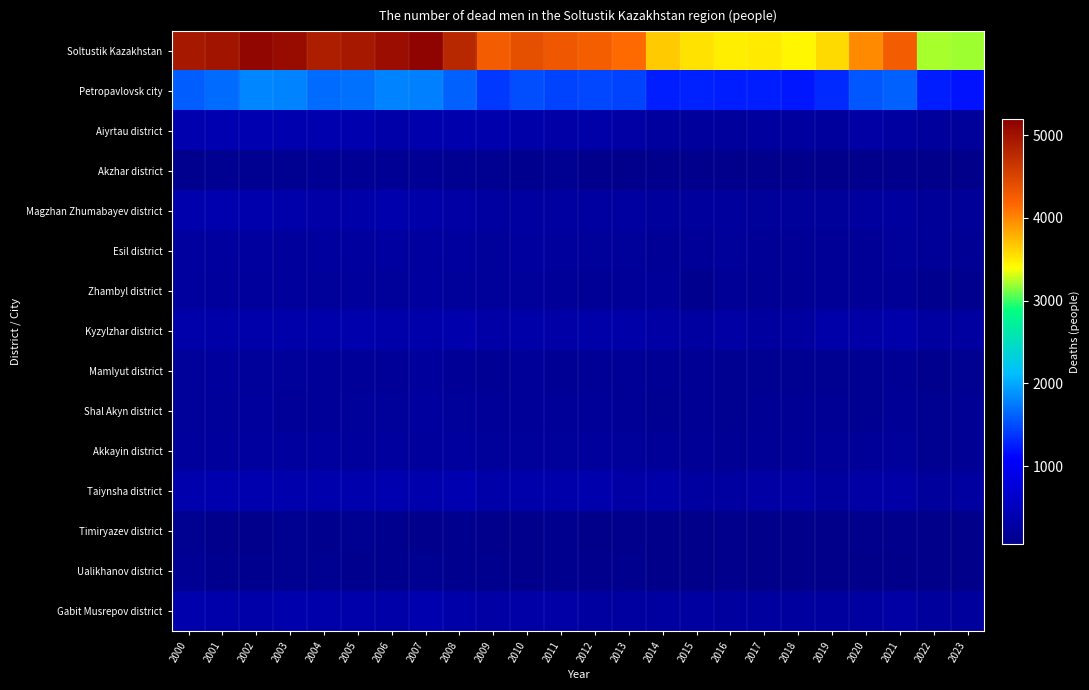

Which label corresponds to the largest value in the chart?

2007